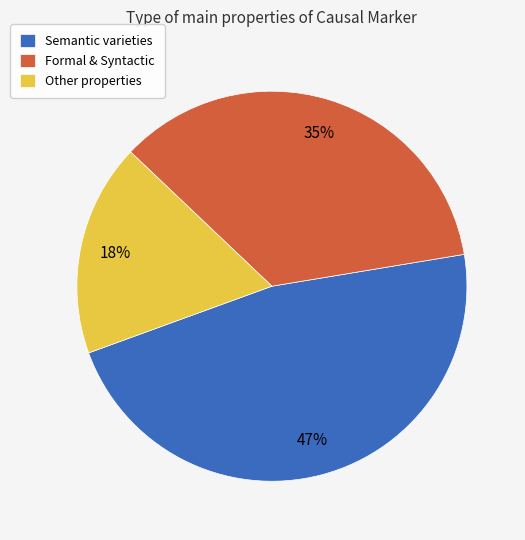

Does Other properties represent more than half of the total?

No